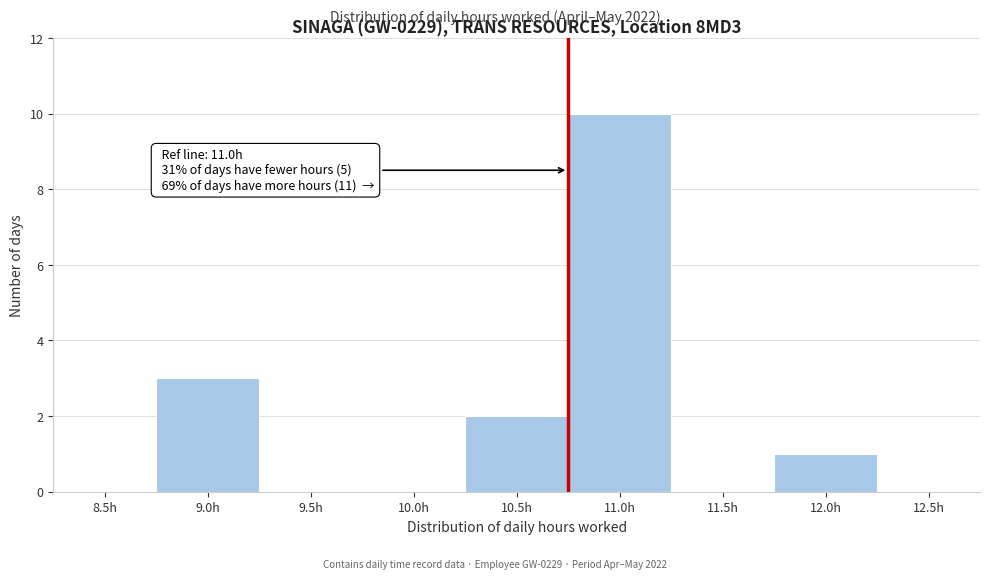

Reading left to right, transcribe all the data shown in this chart.

8.5h=0	9.0h=3	9.5h=0	10.0h=0	10.5h=2	11.0h=10	11.5h=0	12.0h=1	12.5h=0